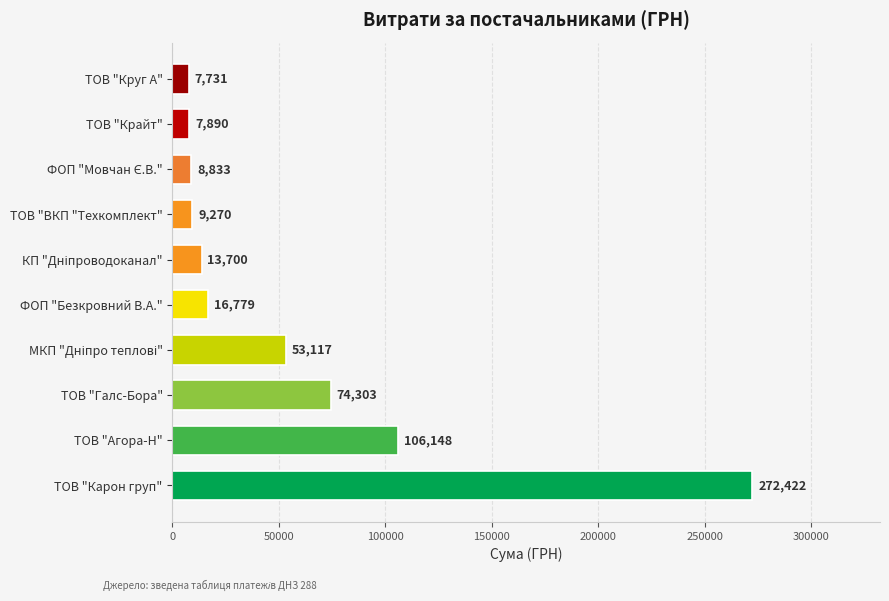

What is the difference between the values at ТОВ "Крайт" and ТОВ "Круг А"?

159.0